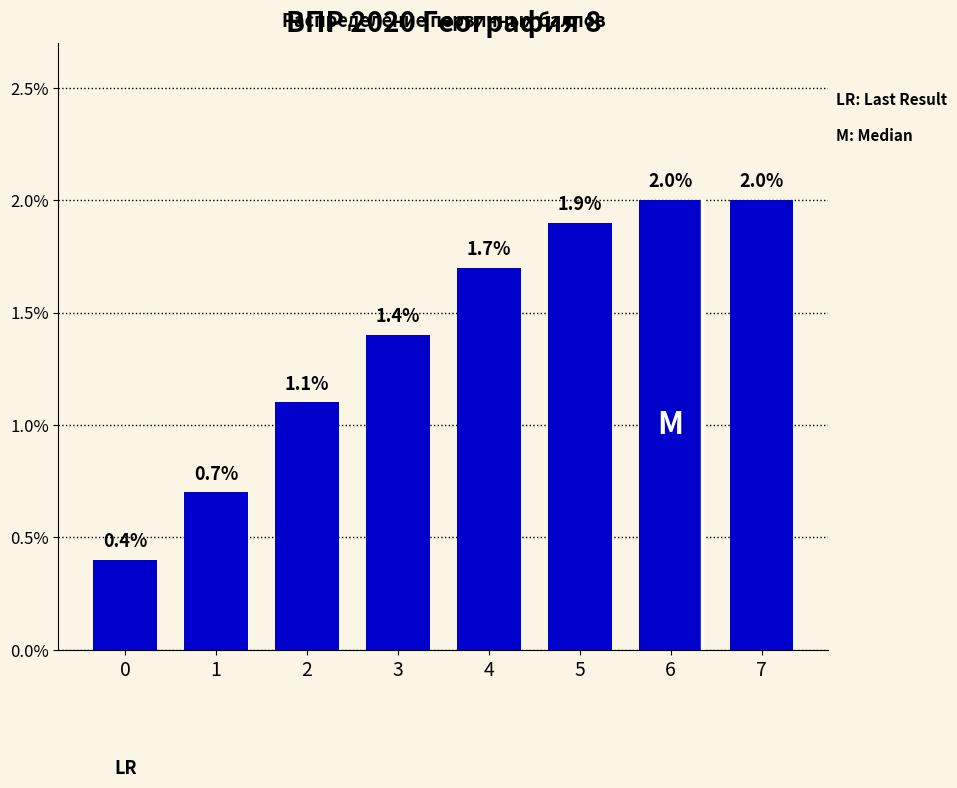

What is the average value?

1.4